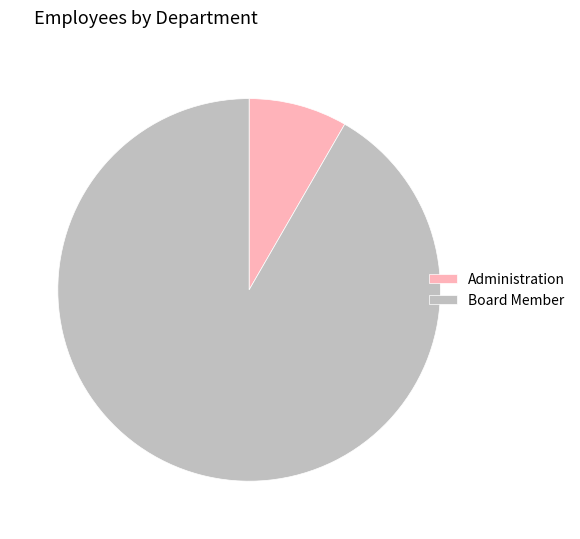

Is Board Member the majority of the pie?

Yes